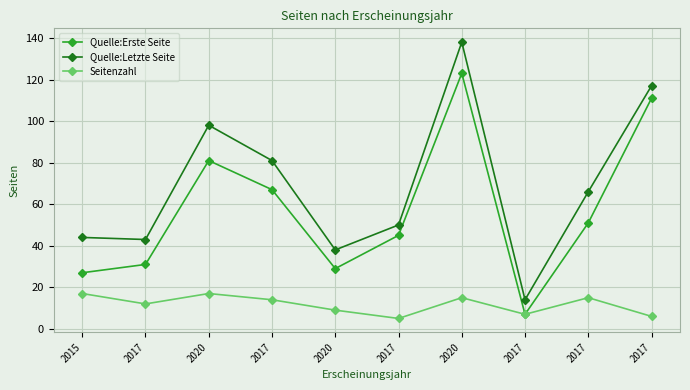

How many series are shown in this chart?

3